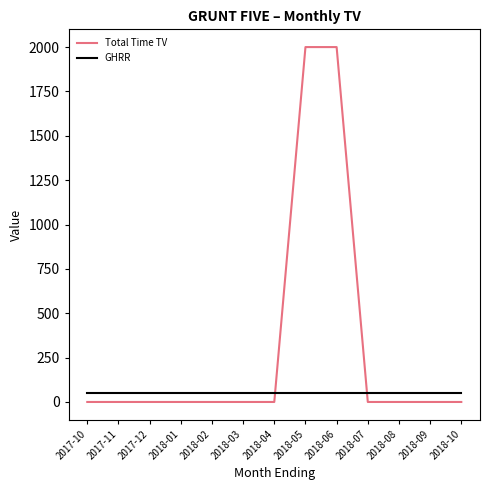

Which series changed the most between 2018-01 and 2018-06?

Total Time TV